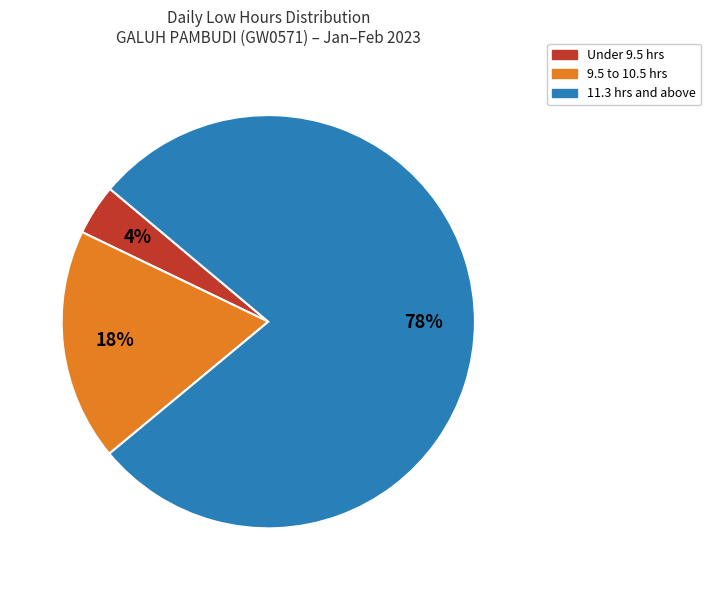

To the nearest percent, what is the difference between the largest and smallest slice percentages?

74%